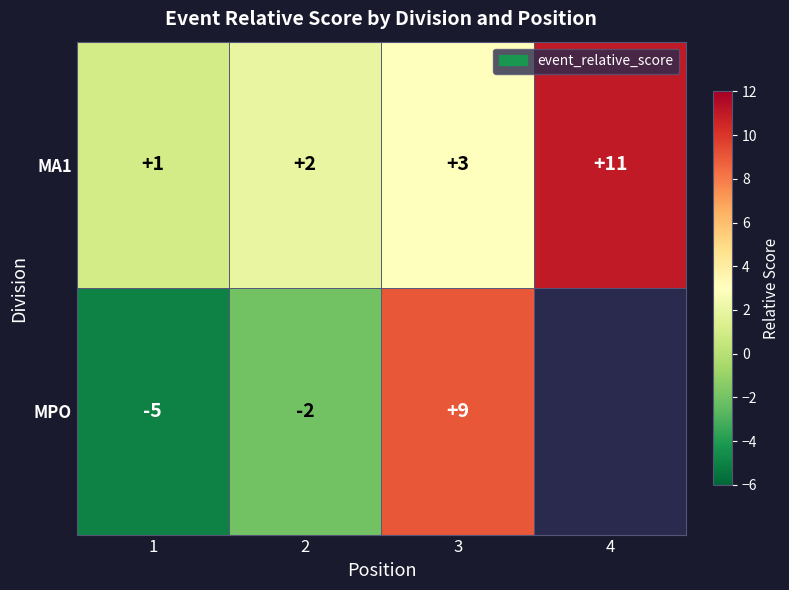

Which has a higher value, 3 or 4?

4